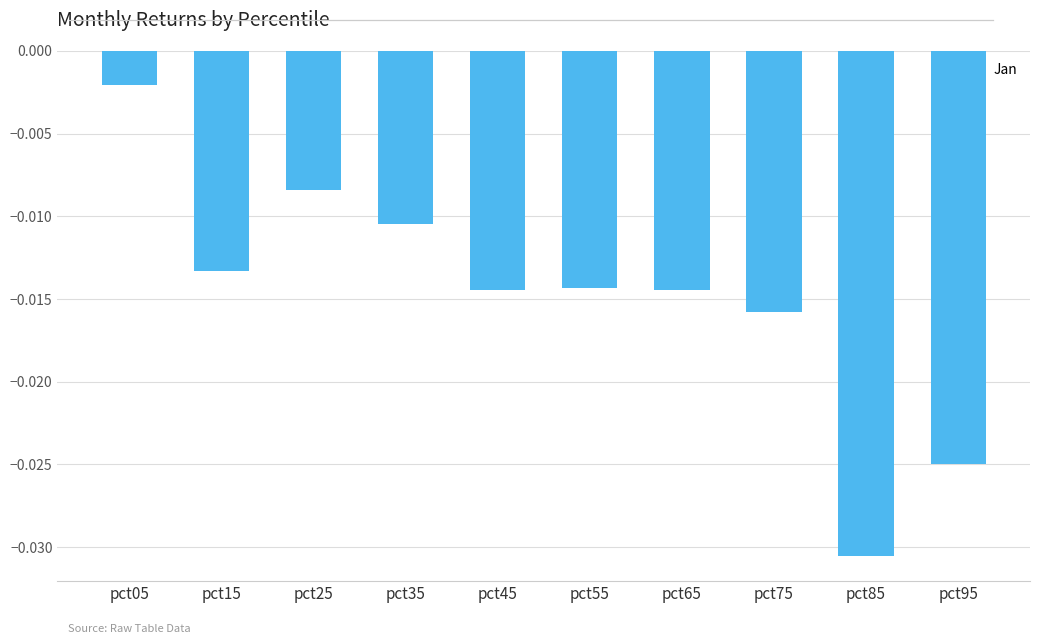

Which label corresponds to the largest value in the chart?

pct05